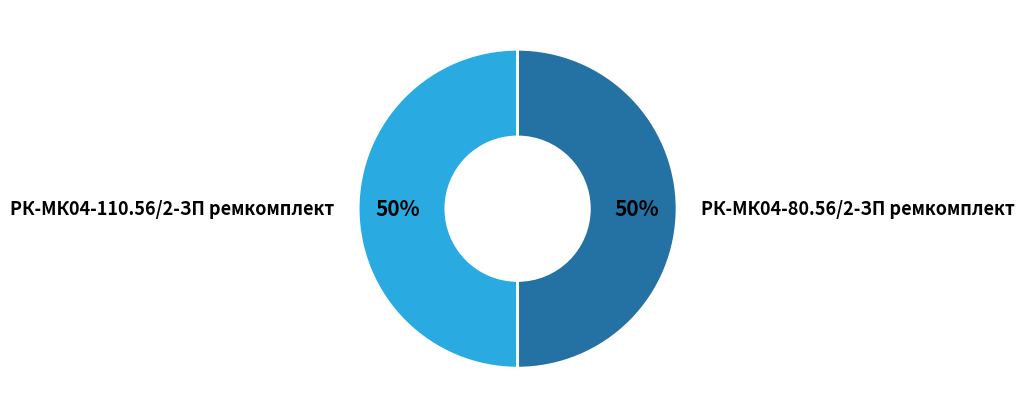

Is it true that РК-МК04-110.56/2-ЗП ремкомплект is 64% of the pie?

False